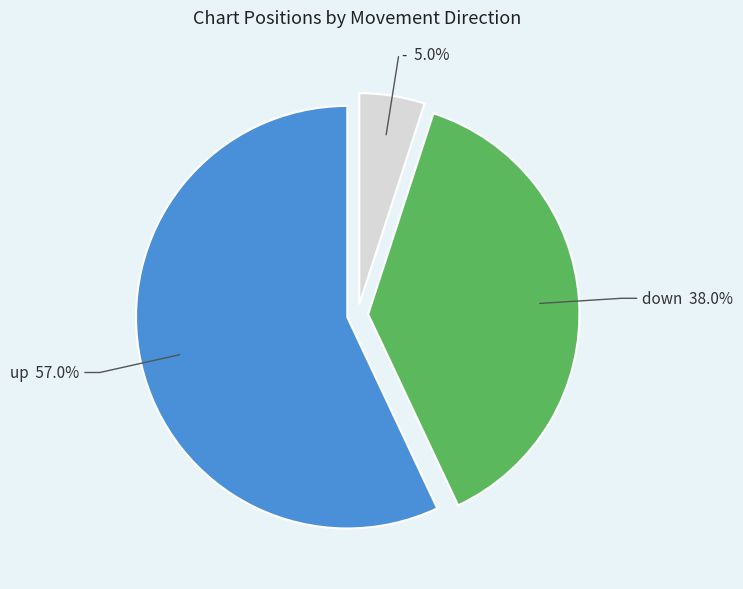

Does up account for over 50% of the chart?

Yes